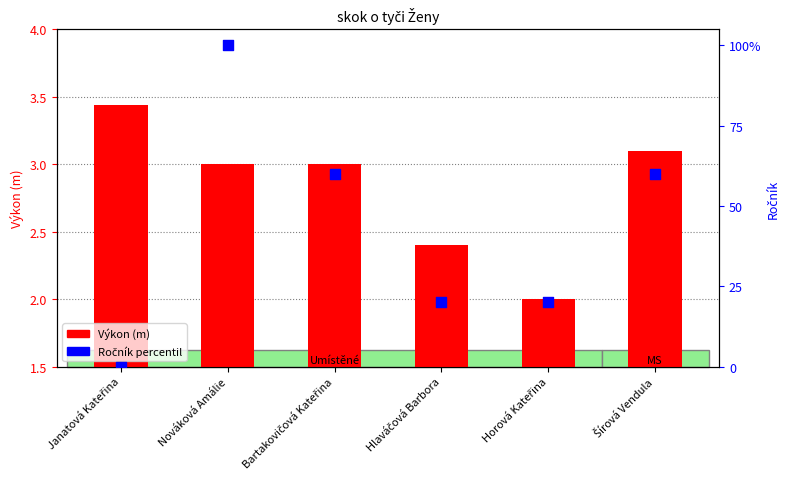

Which series has the widest spread of Y values?

Ročník percentil